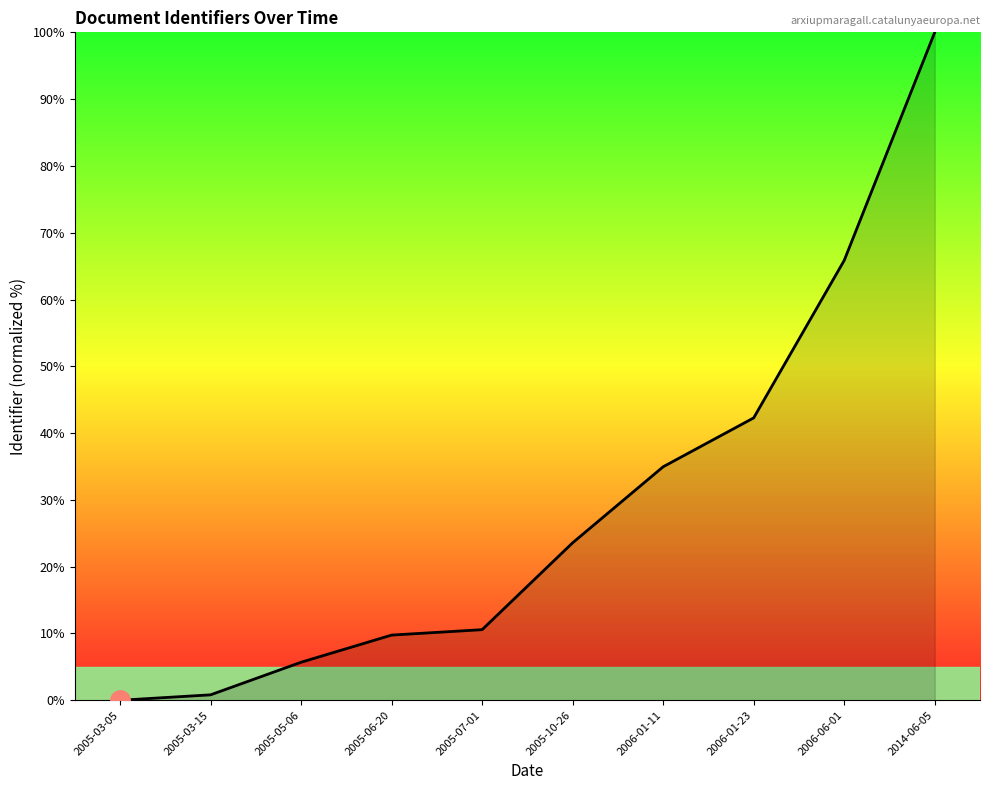

Reading left to right, extract all data points from this chart.

0.0	0.8	5.7	9.8	10.6	23.6	35.0	42.3	65.9	100.0